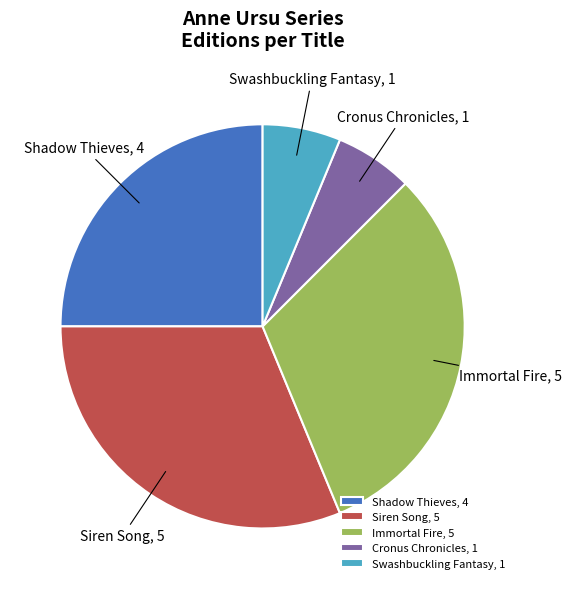

Do Shadow Thieves and Swashbuckling Fantasy together represent more than half of the pie?

No